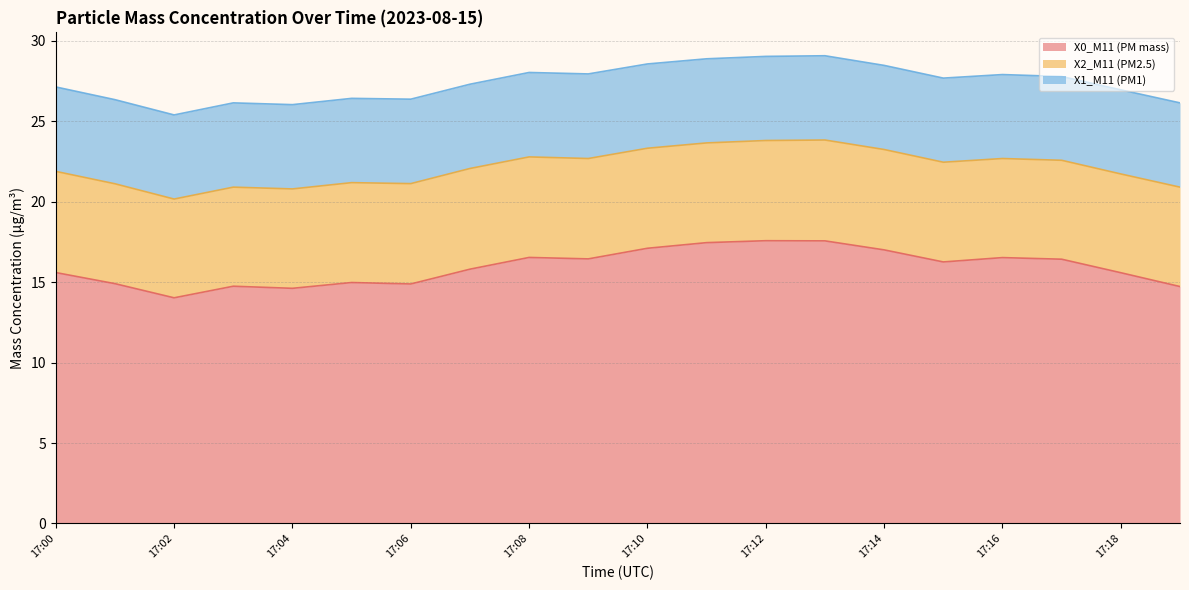

What is the total value across all series at 17:08?

28.0